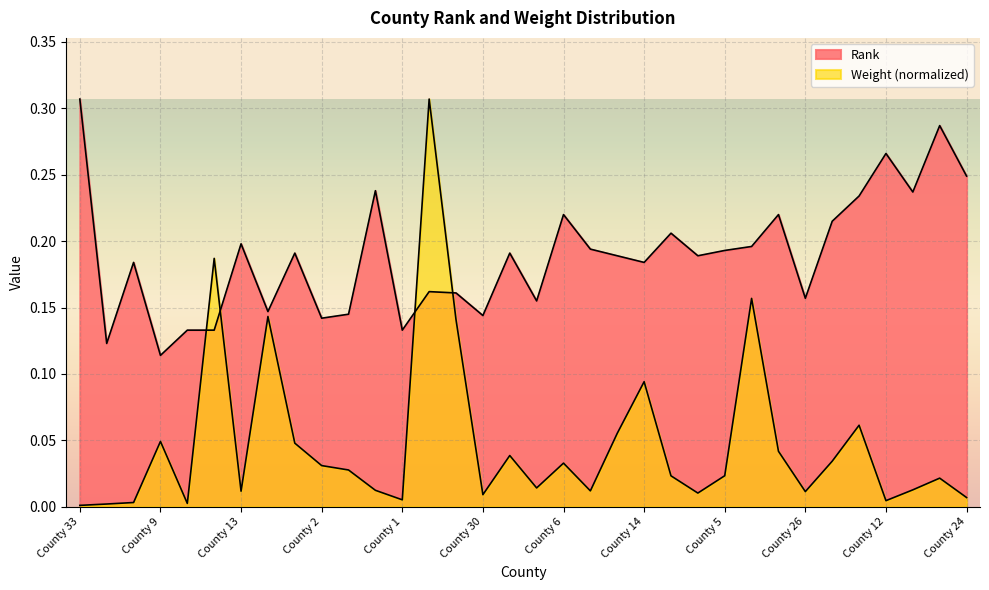

At County 18, list the series in order from smallest to largest.

Weight, Rank